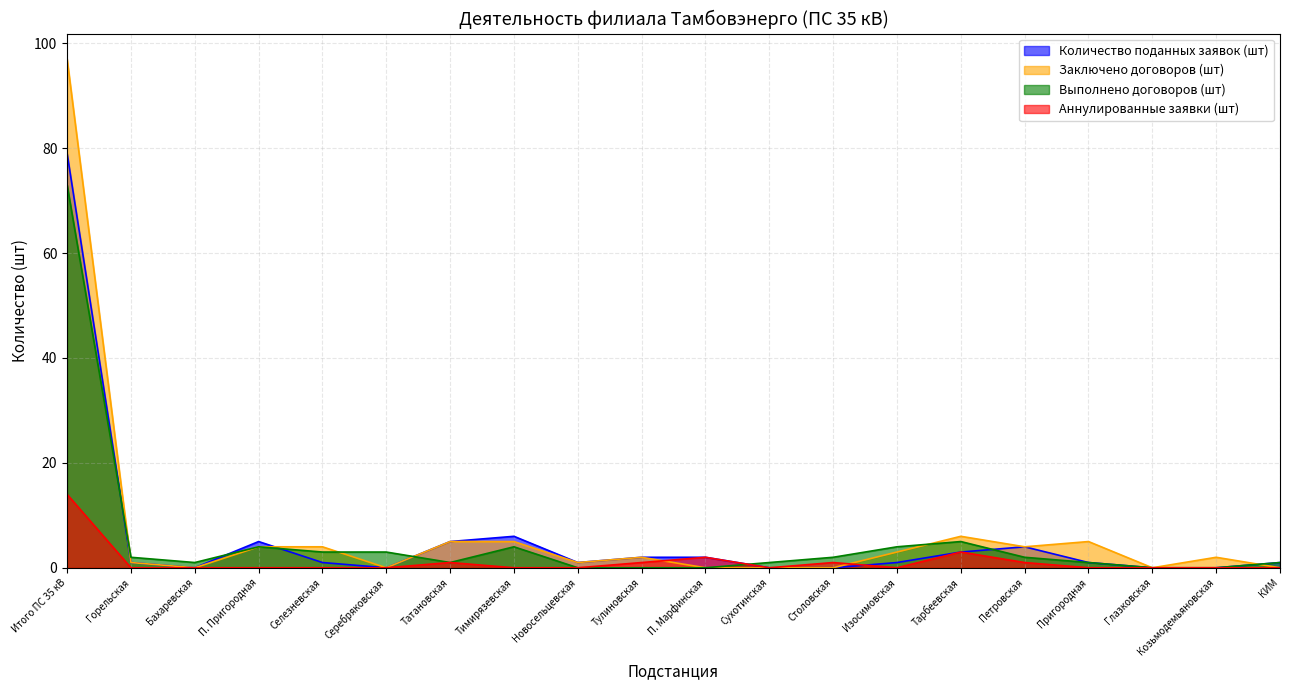

How many values in the Количество поданных заявок (шт) series exceed 1?

8